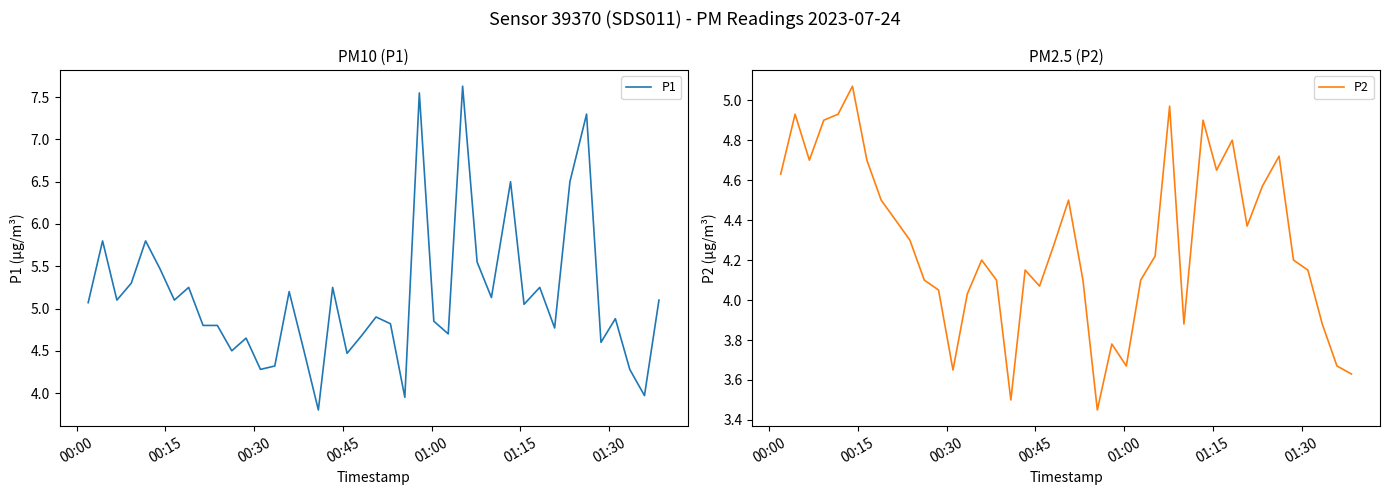

What is the minimum value for P1?

3.8